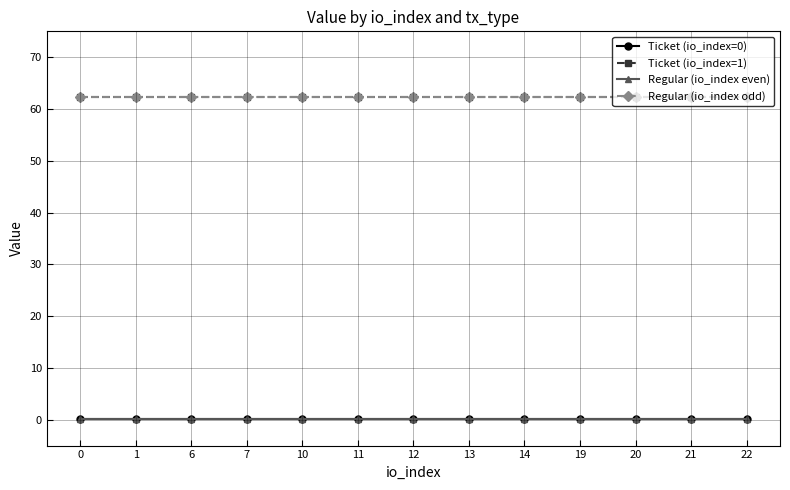

Is this an area chart (filled region under the line)?

No